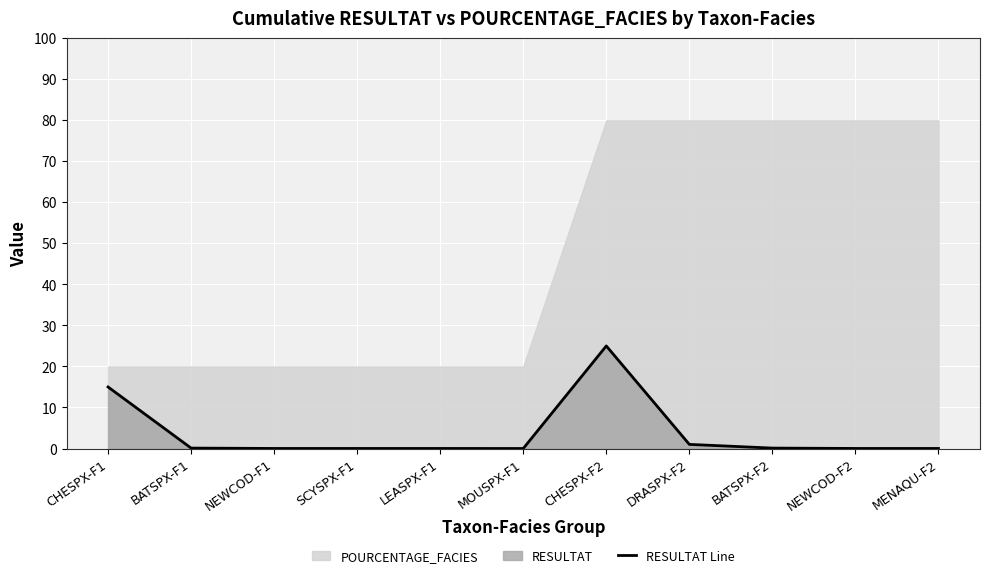

How many positive values are there?

10